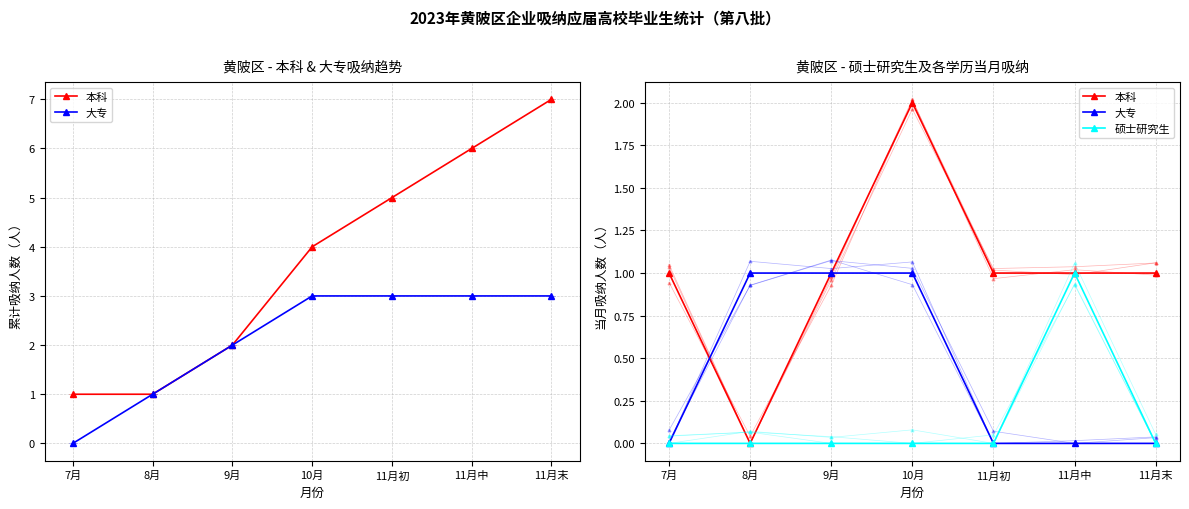

Reading right to left, extract all data points from this chart.

本科: 1	1	1	2	1	0	1
大专: 0	0	0	1	1	1	0
硕士研究生: 0	1	0	0	0	0	0